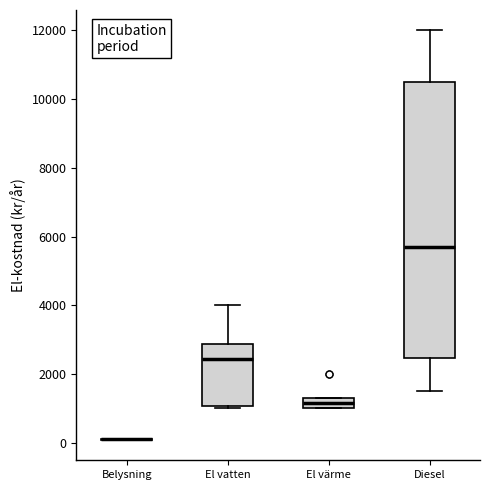

Which box is the tallest, from its lower edge to its upper edge?

Diesel